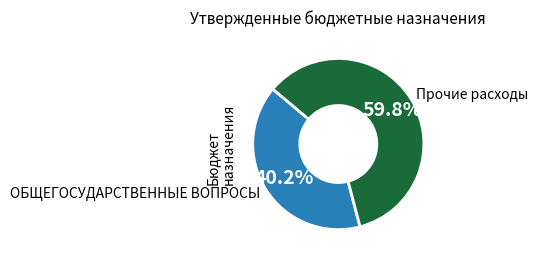

To the nearest percent, what is the difference between the largest and smallest slice percentages?

20%